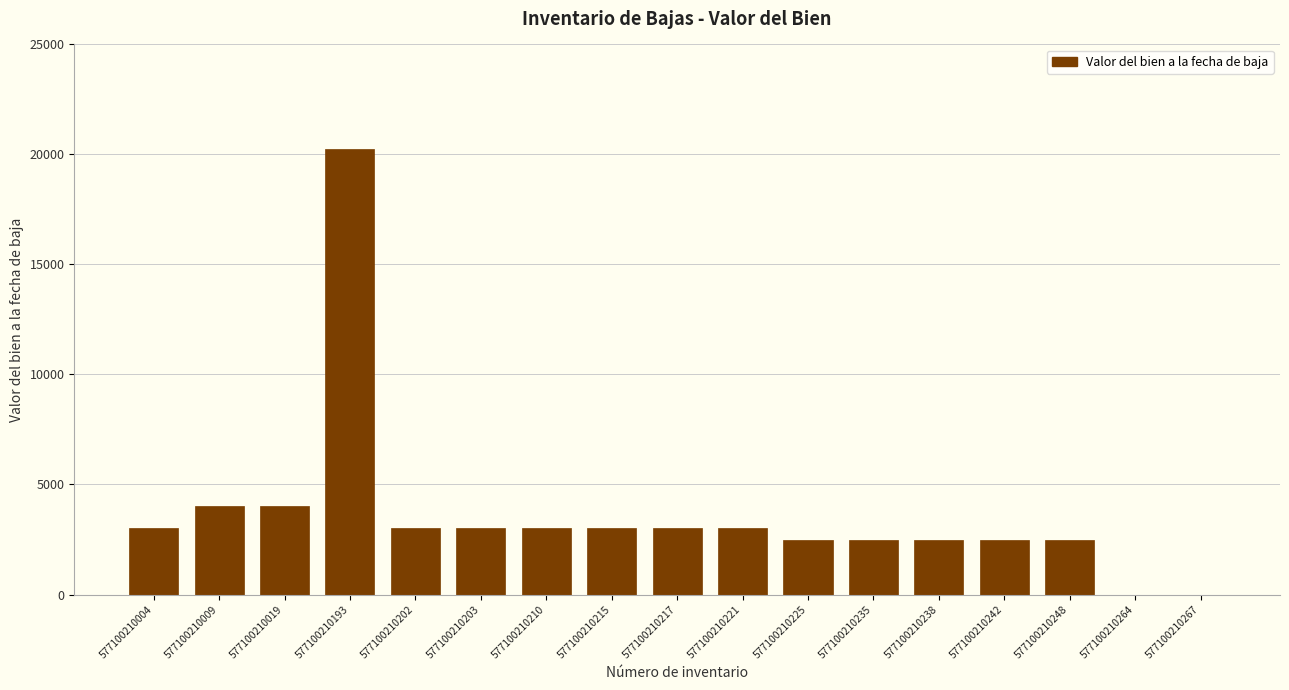

What is the sum of the values at 577100210225 and 577100210248?

5000